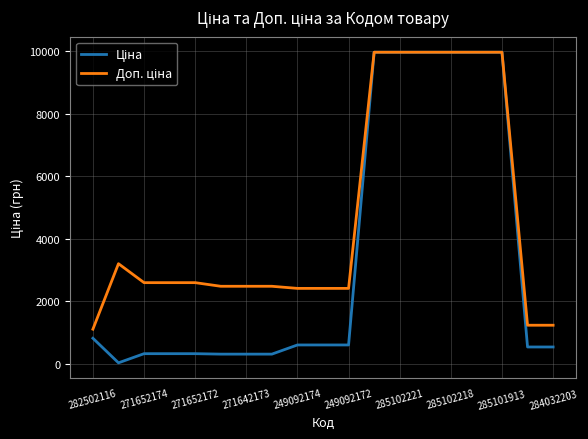

Does the chart have visible grid lines?

Yes